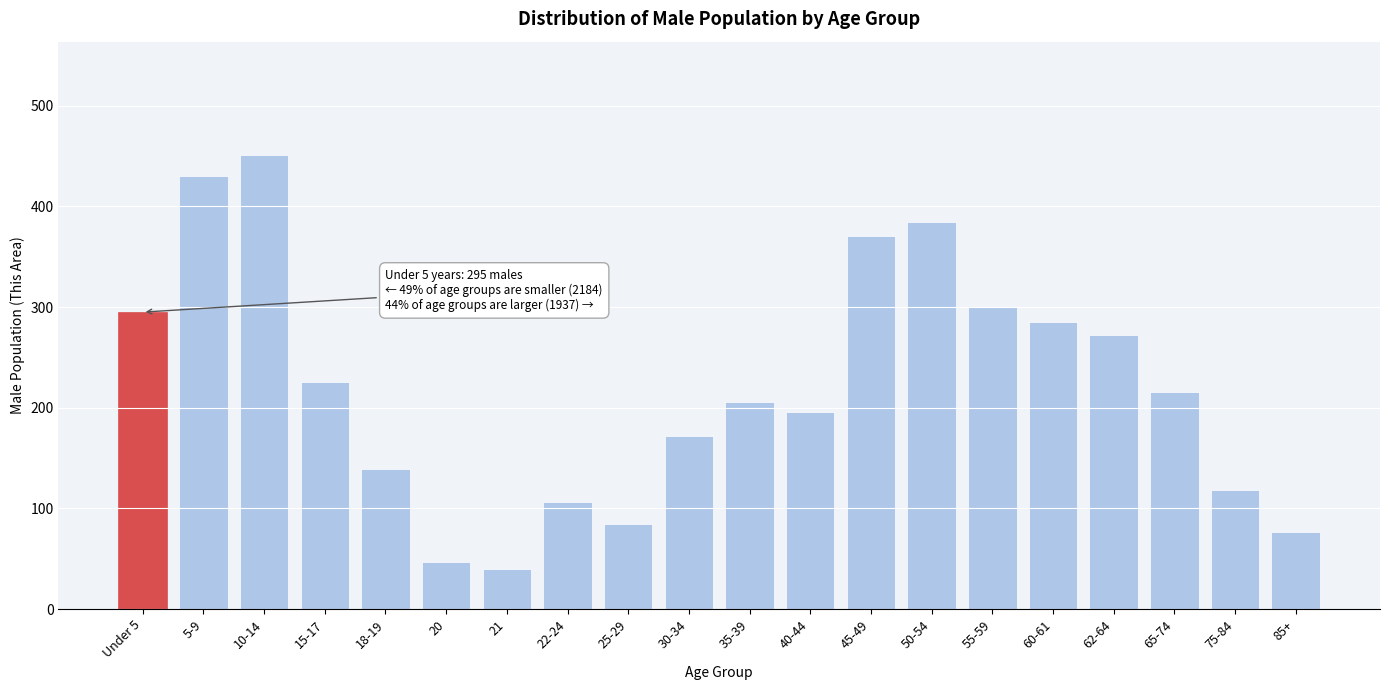

Reading left to right, extract all data points from this chart.

Under 5=295	5-9=430	10-14=451	15-17=226	18-19=139	20=47	21=40	22-24=106	25-29=84	30-34=172	35-39=206	40-44=196	45-49=371	50-54=385	55-59=300	60-61=285	62-64=272	65-74=216	75-84=118	85+=77